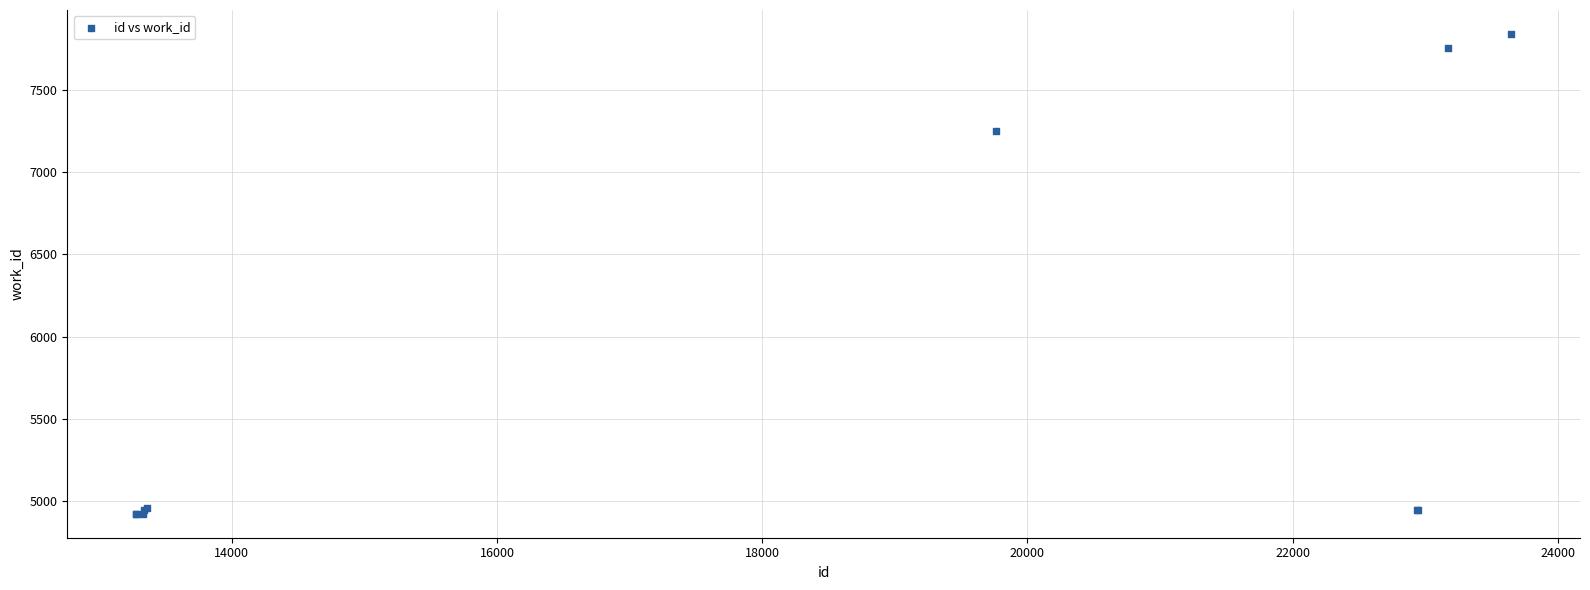

What Y value in the scatter plot is closest to 6382?

7253